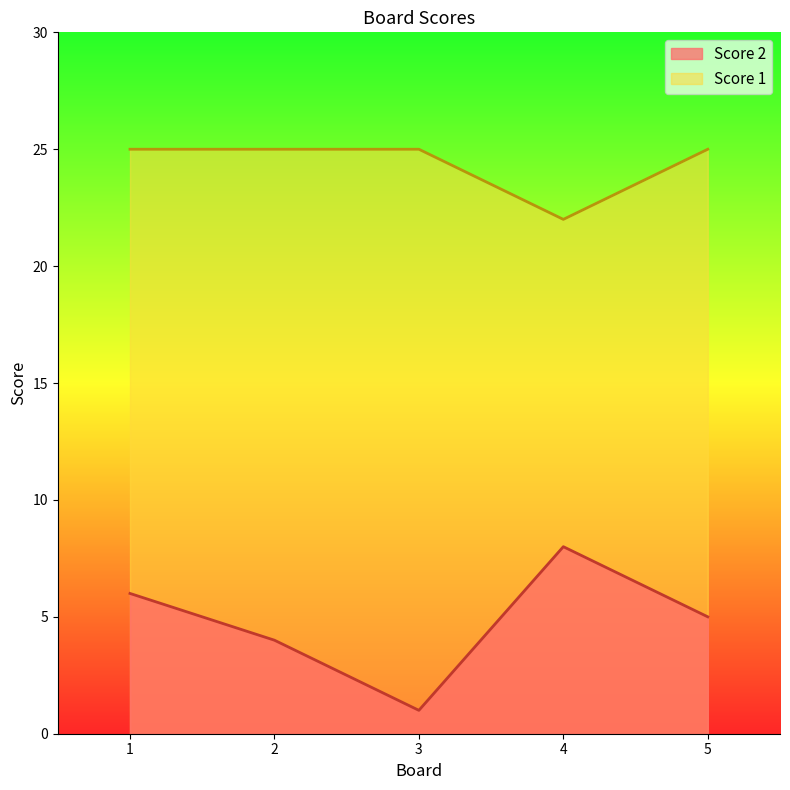

Between 2 and 4, which is larger?

4